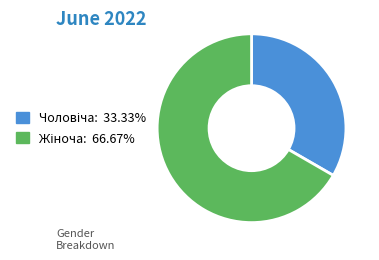

Is there any slice that represents more than half of the pie?

Yes